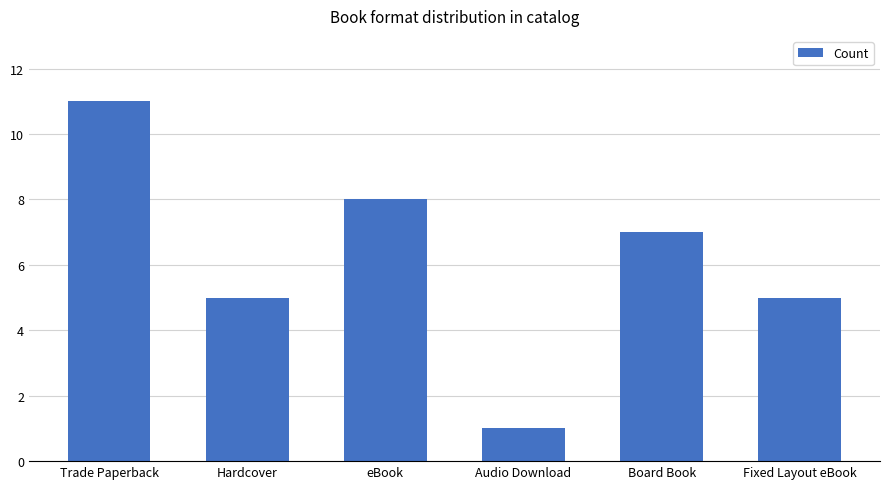

What is the label of the 6th bar from the right?

Trade Paperback